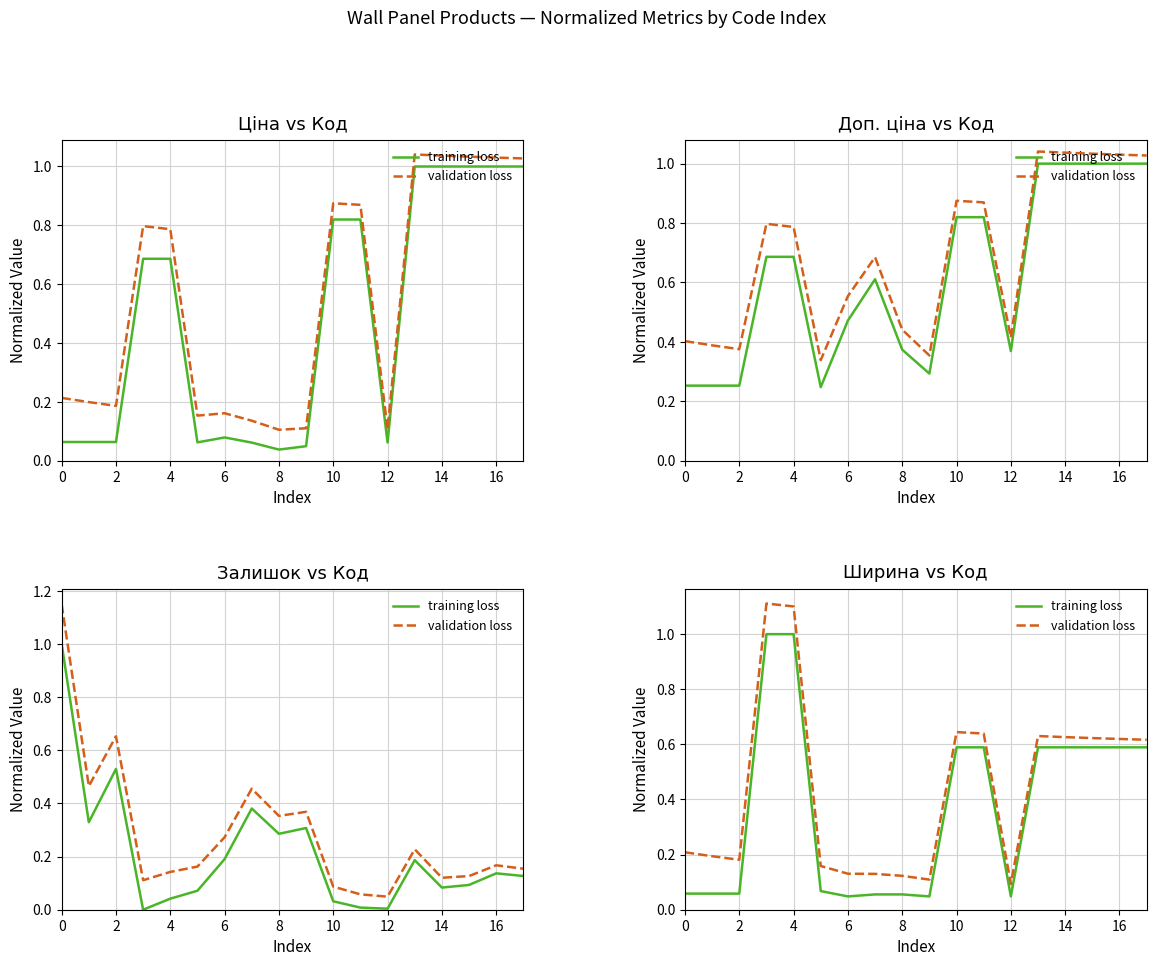

What is the maximum value for training loss?

1.0